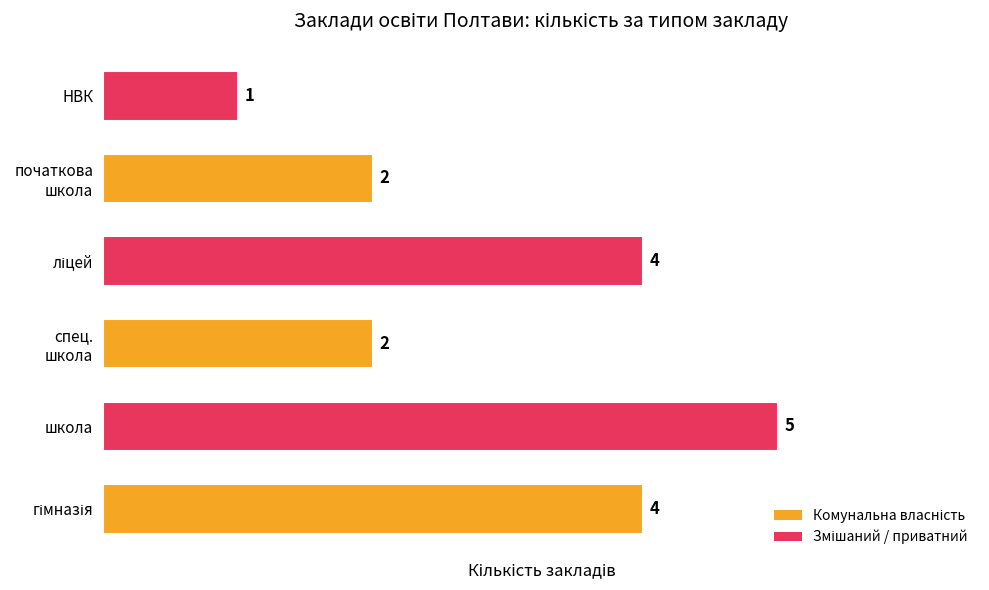

Does the chart contain any negative values?

No